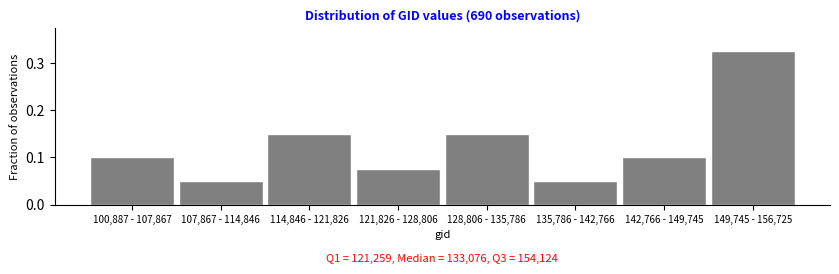

The chart shows a value of 0.1 at 107,867 - 114,846. True or false?

True